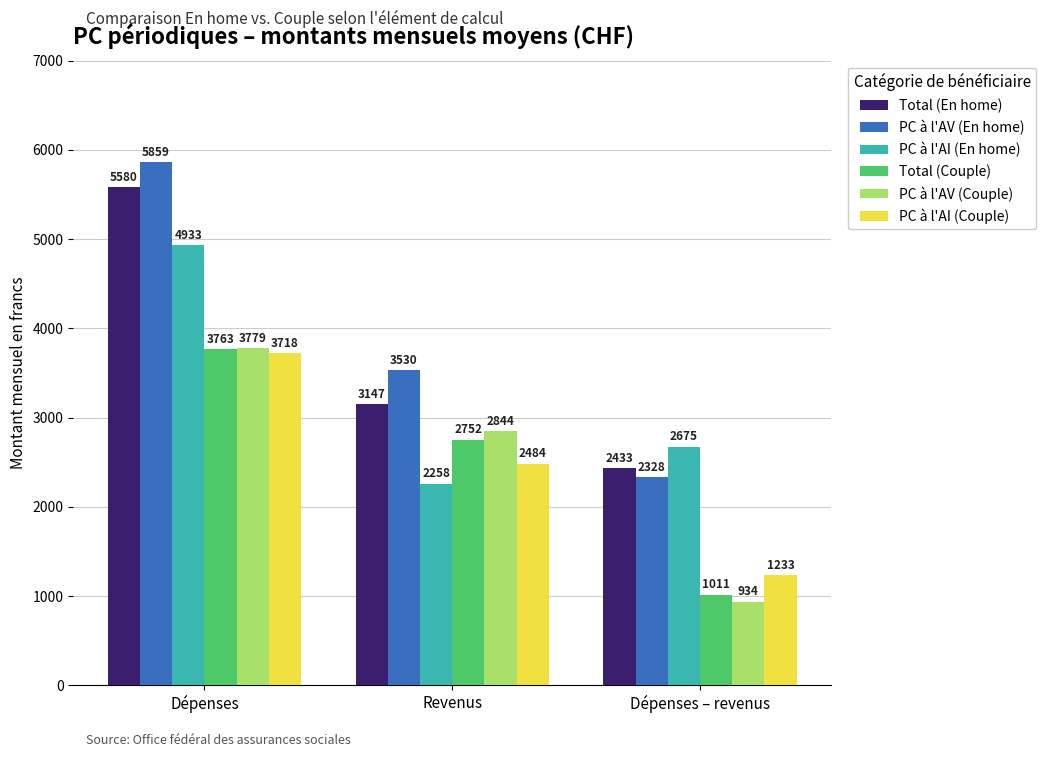

What is the sum of all PC à l'AI (En home) values?

9866